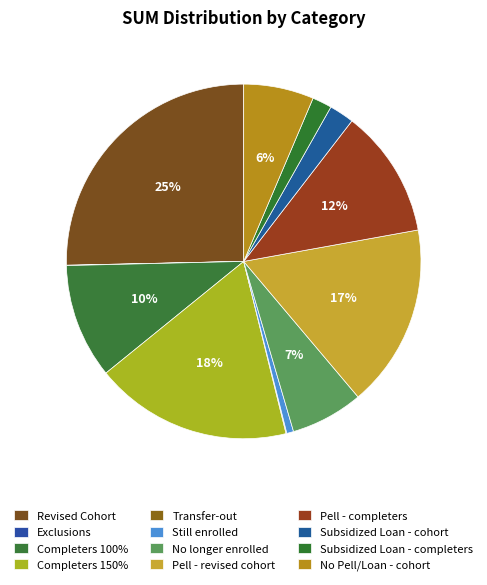

Is Transfer-out the majority of the pie?

No